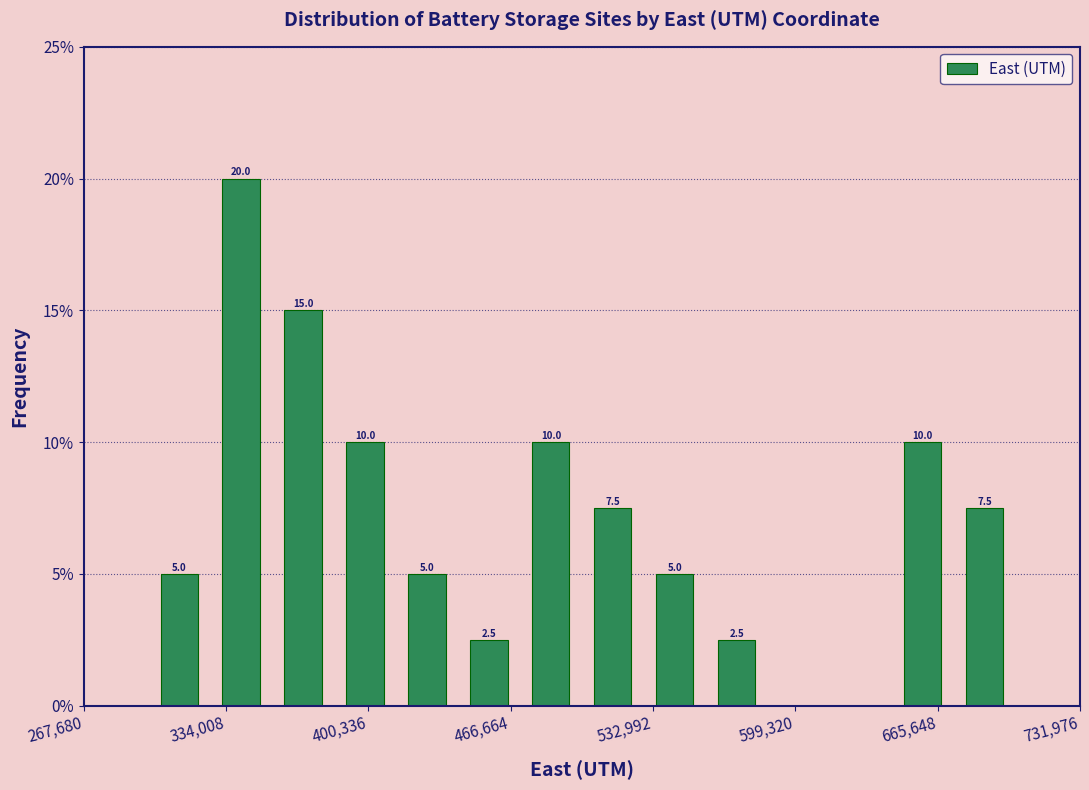

Read against the x-axis, roughly where is the centre of the tallest bar?

340000